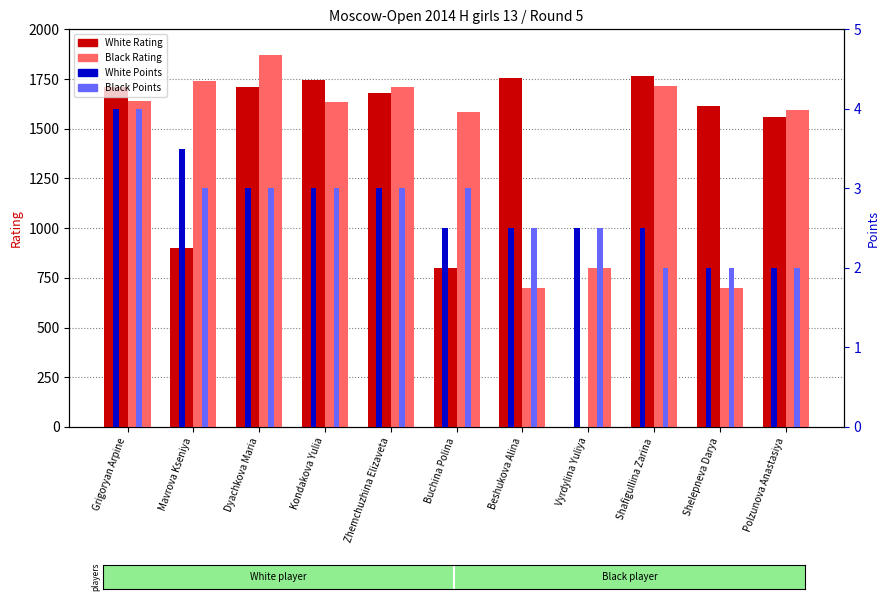

Which series has the largest total across all categories?

Black Rating